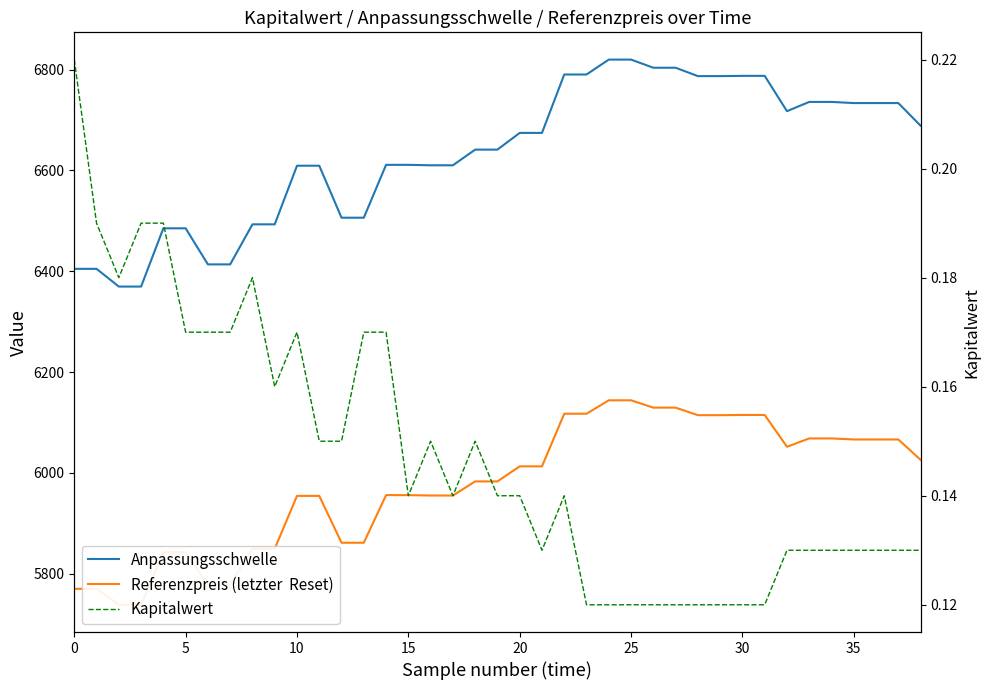

What is the highest value of the Referenzpreis (letzter  Reset) series?

6144.1